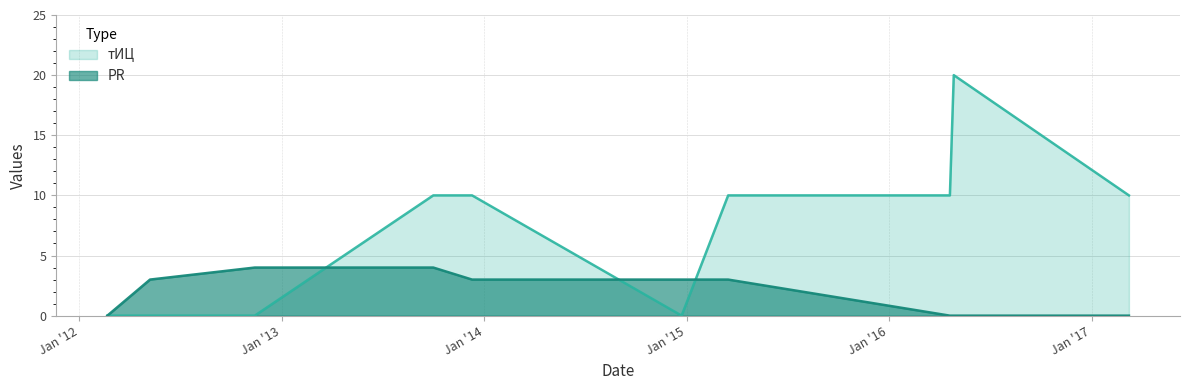

Is it true that PR equals 0 at 2016-04-20?

True